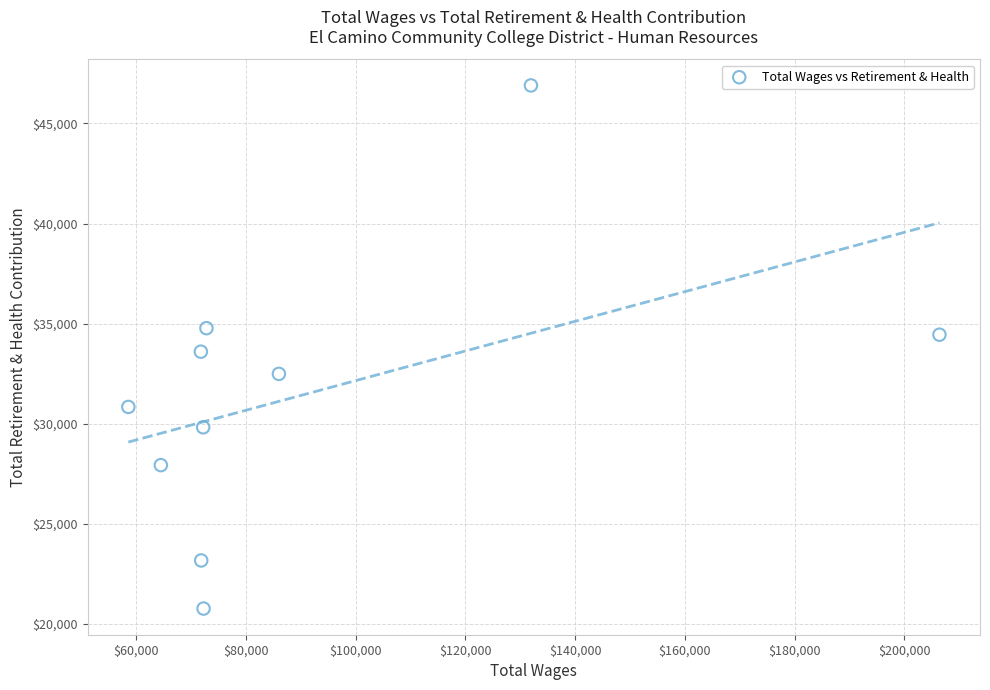

What is the range of Y values (max minus min)?

26126